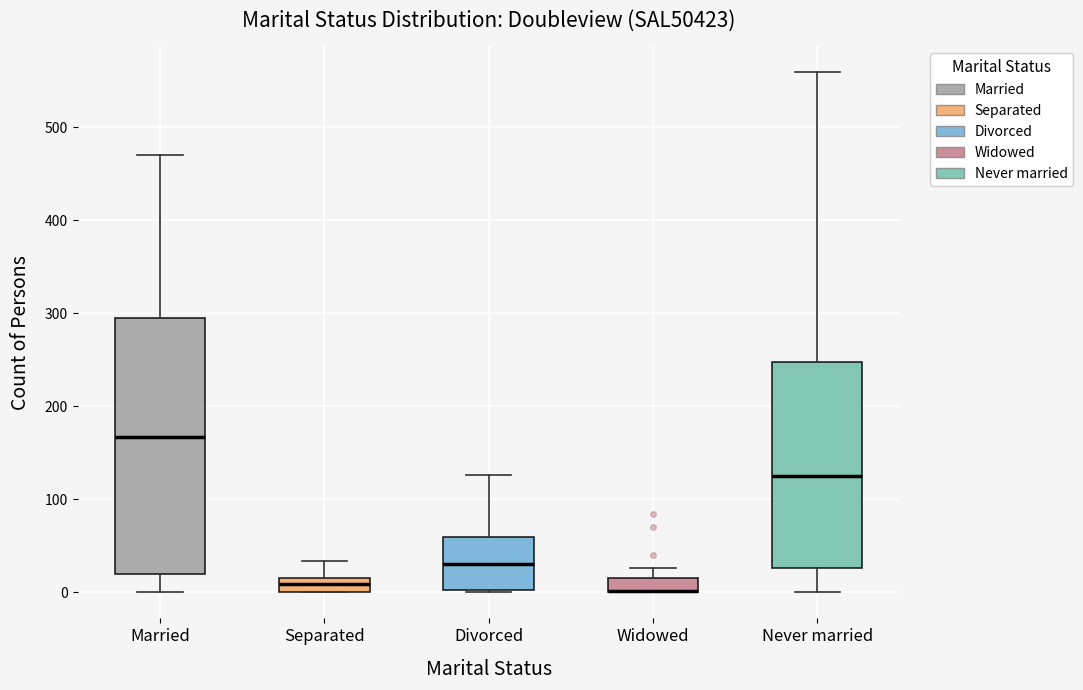

Which box is the tallest, from its lower edge to its upper edge?

Married